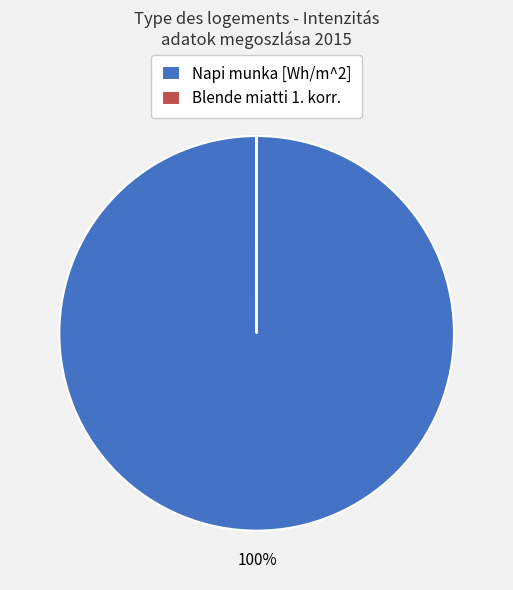

To the nearest percent, what is the difference between the largest and smallest slice percentages?

100%